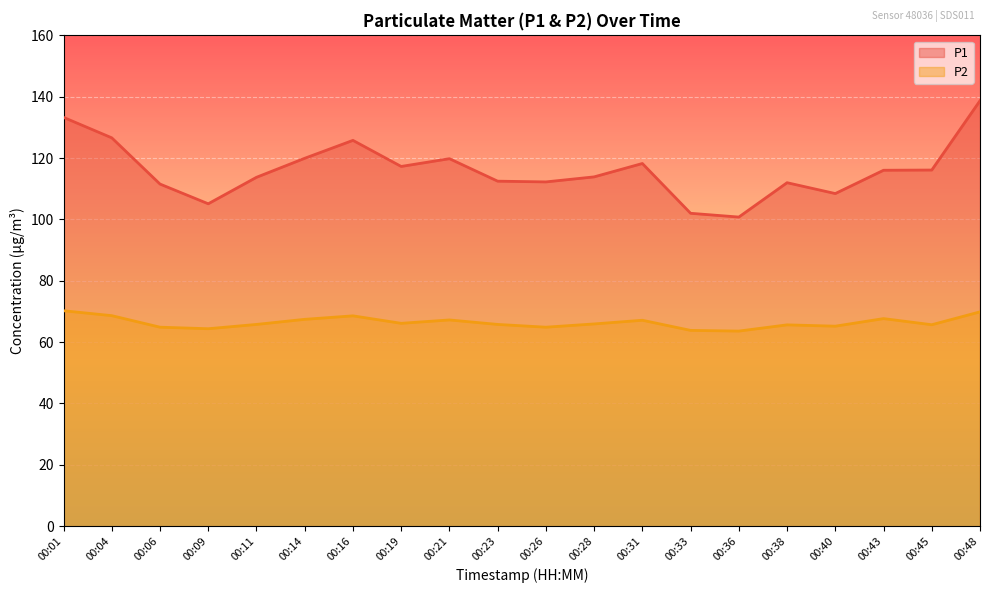

True or false: P2 and P1 cross at least once.

False